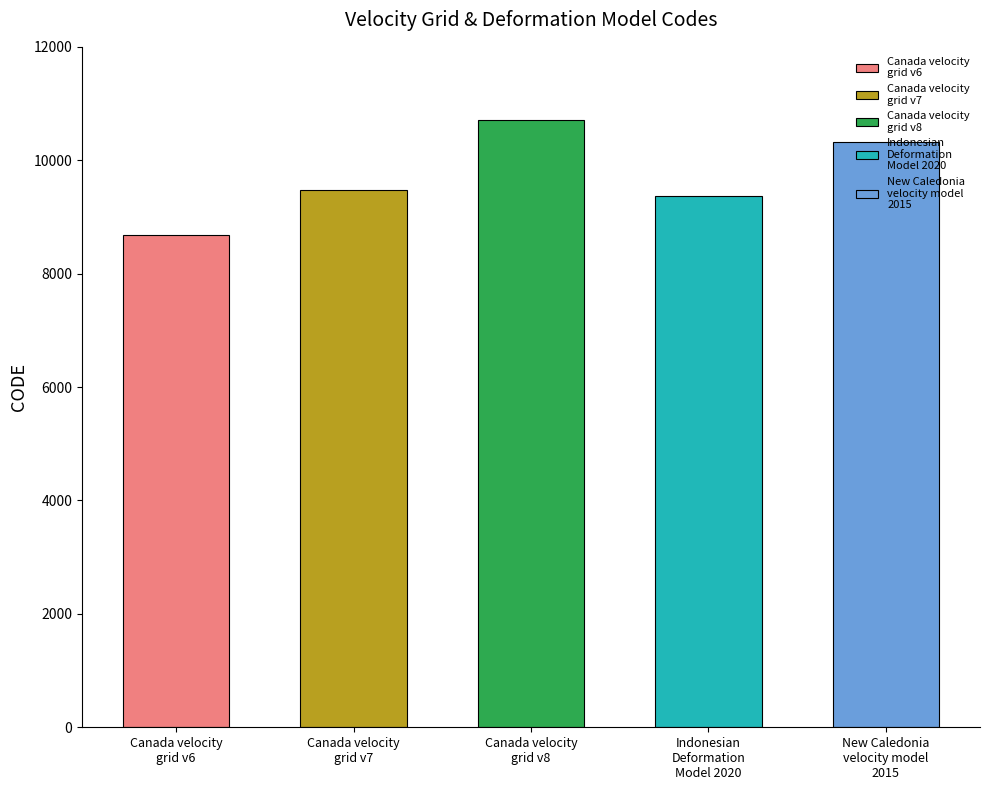

What is the smallest value displayed?

8676